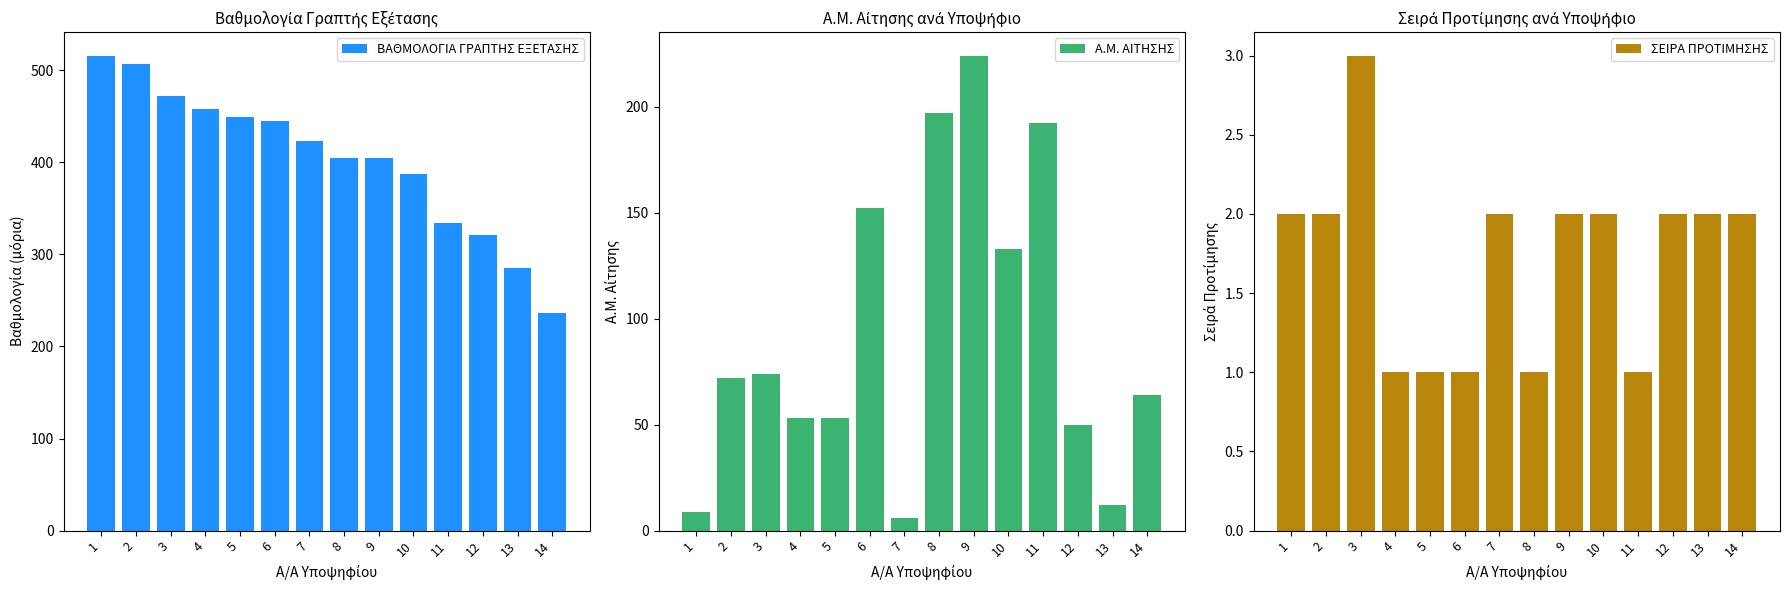

Is the value of Α.Μ. ΑΙΤΗΣΗΣ at 2 greater than the value of ΒΑΘΜΟΛΟΓΙΑ ΓΡΑΠΤΗΣ ΕΞΕΤΑΣΗΣ at 8?

No